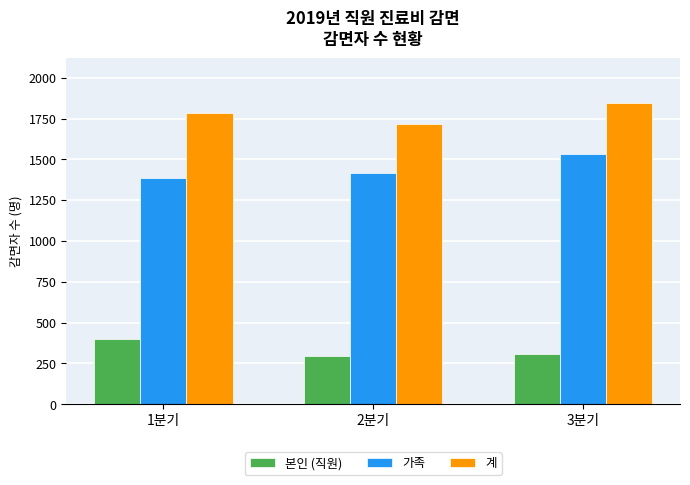

Is it true that 본인 (직원) equals 309 at 3분기?

True